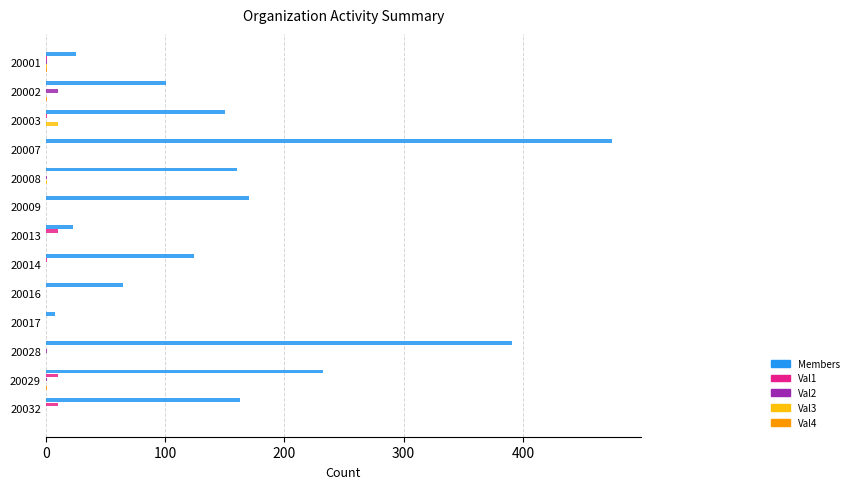

How many data points does each series have?

13